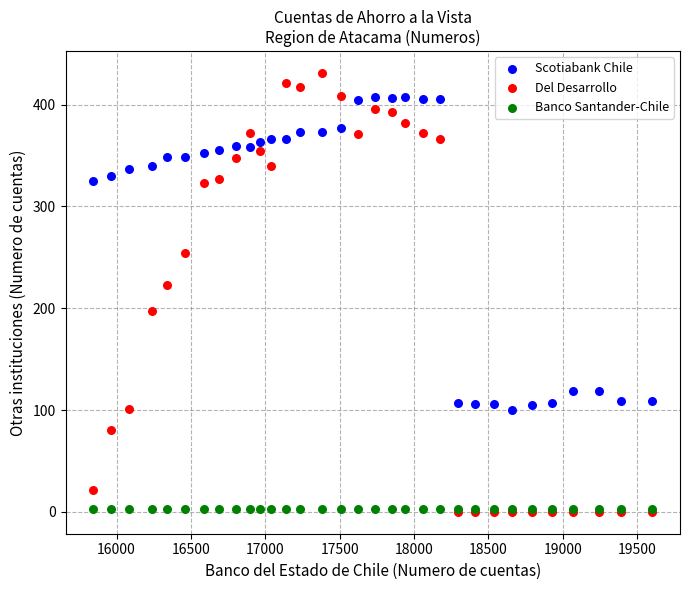

Which series reaches the maximum Y coordinate?

Del Desarrollo